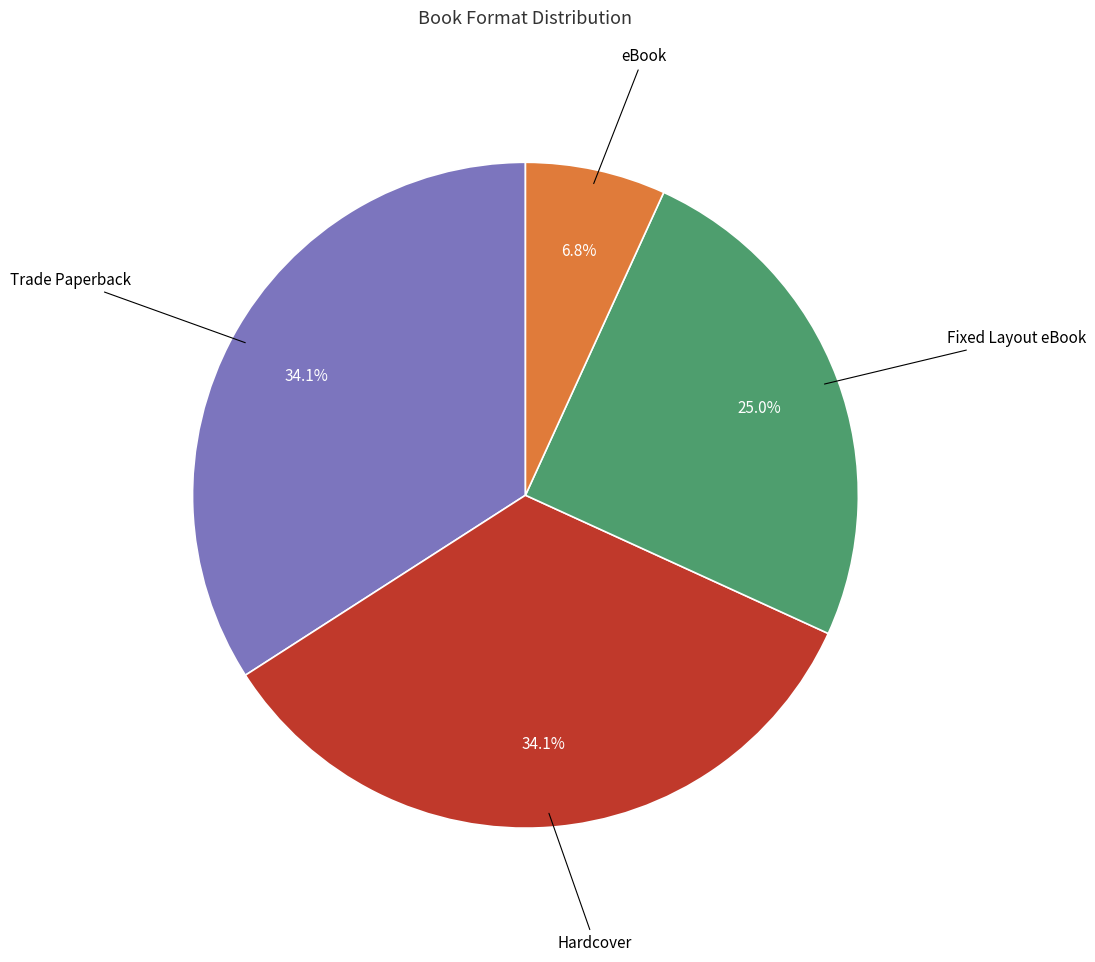

To the nearest percent, what is the difference between the largest and smallest slice percentages?

27%